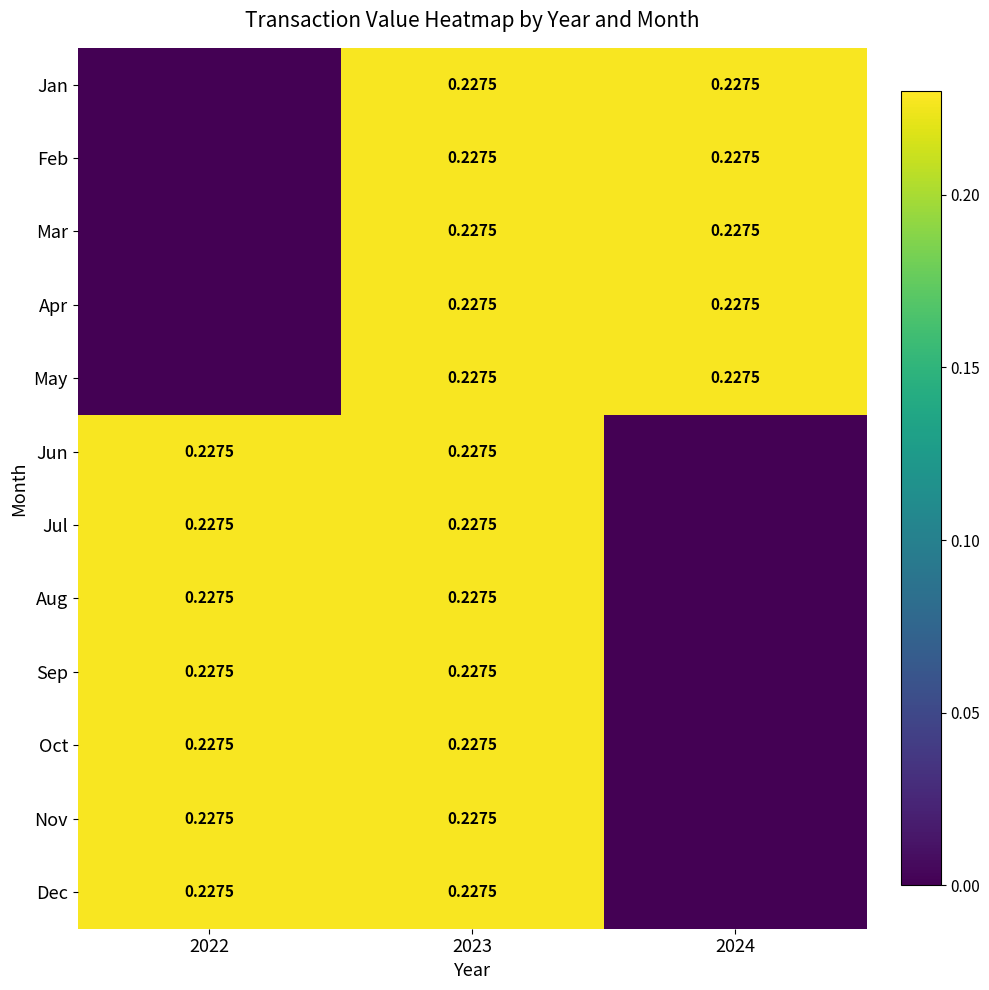

What is the sum of all Feb values?

0.5